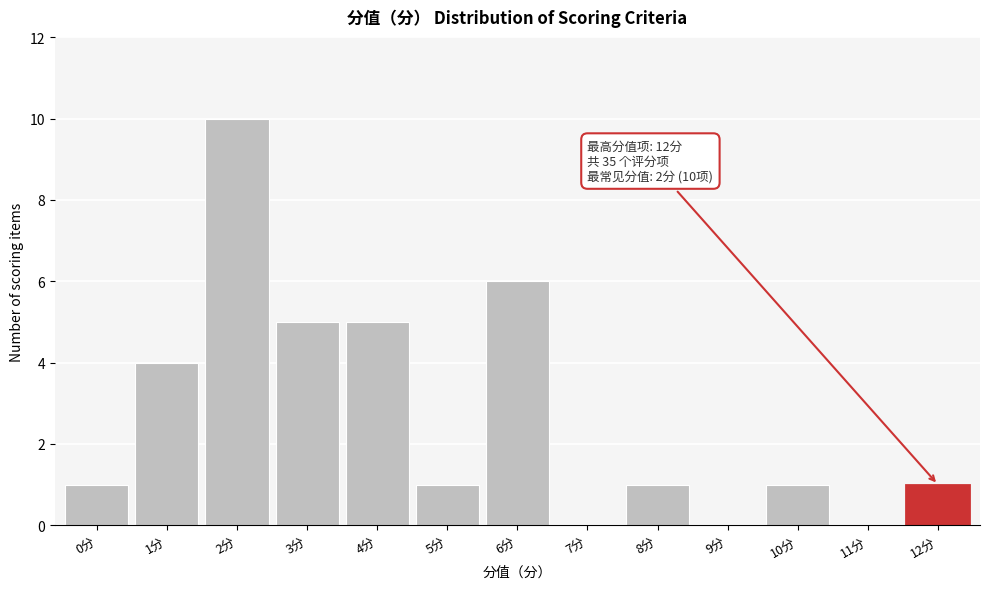

Reading left to right, what are all the values shown in this chart?

0分=1	1分=4	2分=10	3分=5	4分=5	5分=1	6分=6	7分=0	8分=1	9分=0	10分=1	11分=0	12分=1